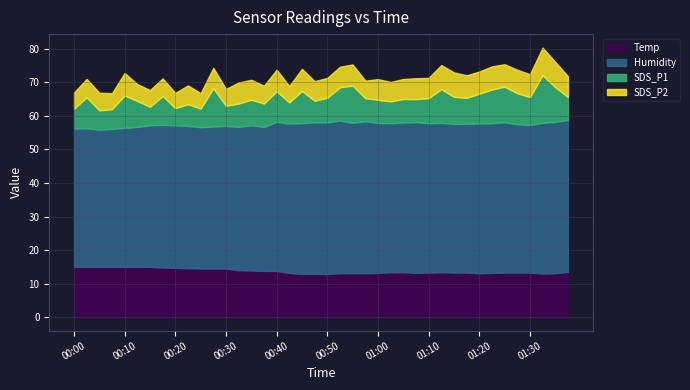

What is the value of the Temp point at the 20th from the left?

12.9